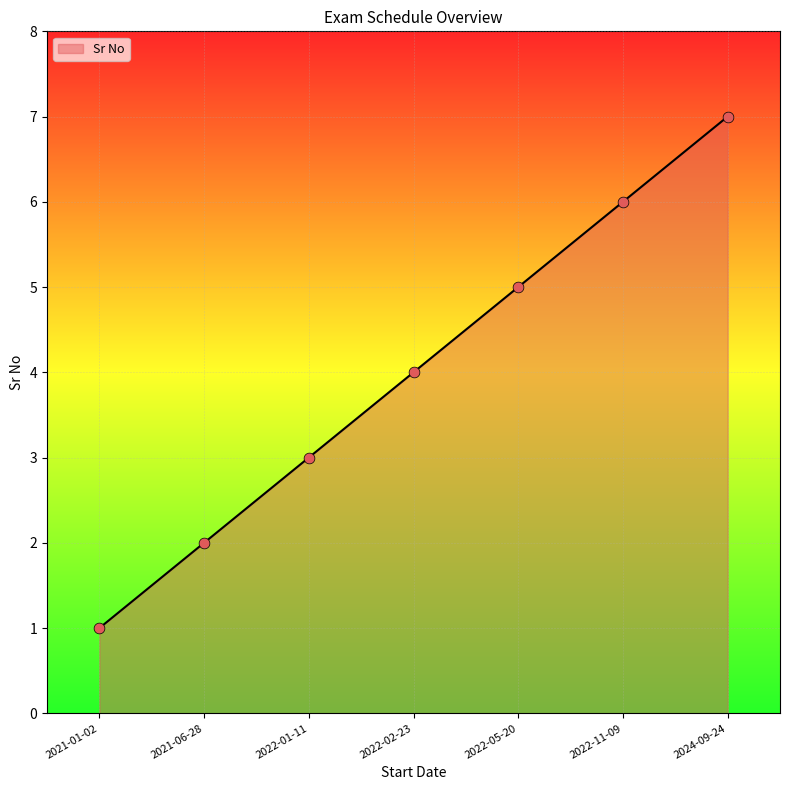

Which has a higher value, 2022-05-20 or 2024-09-24?

2024-09-24